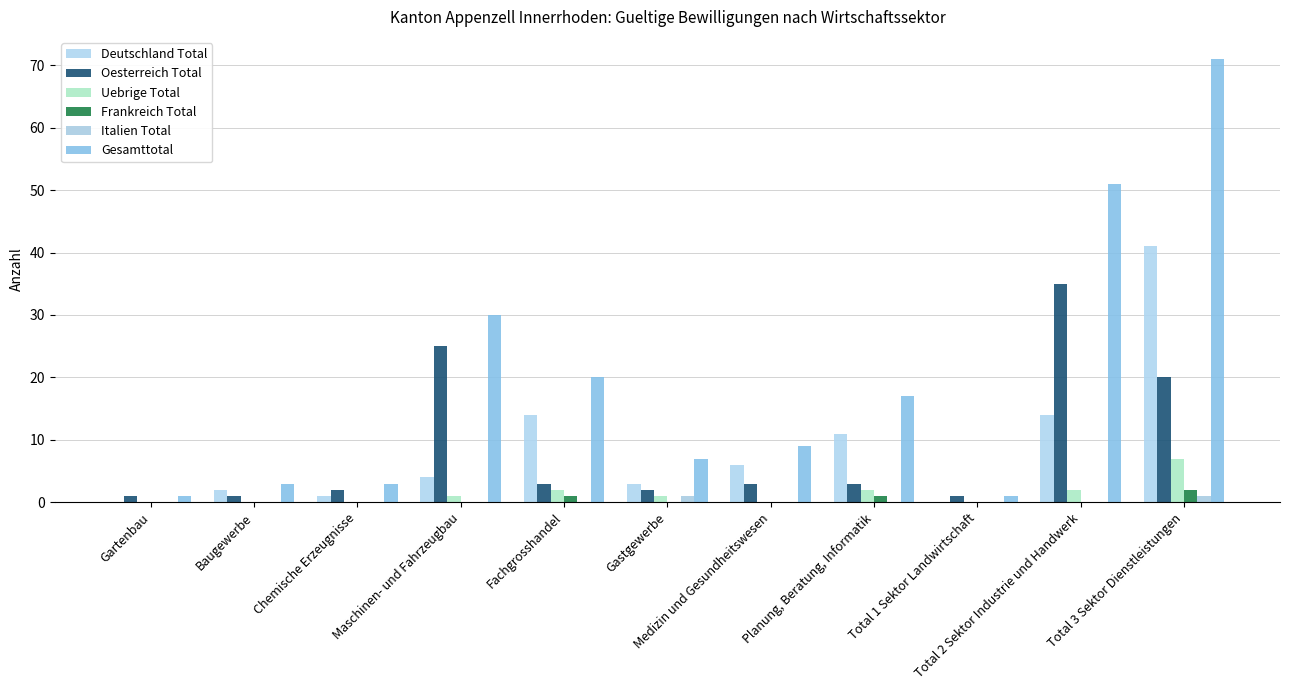

How many data points does each series have?

11